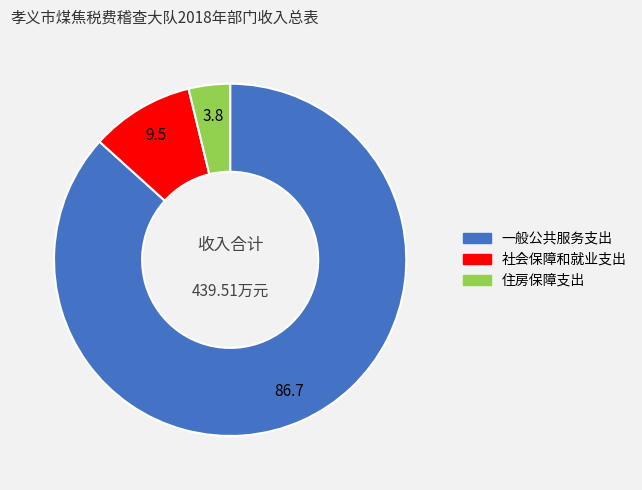

Is 一般公共服务支出 the majority of the pie?

Yes